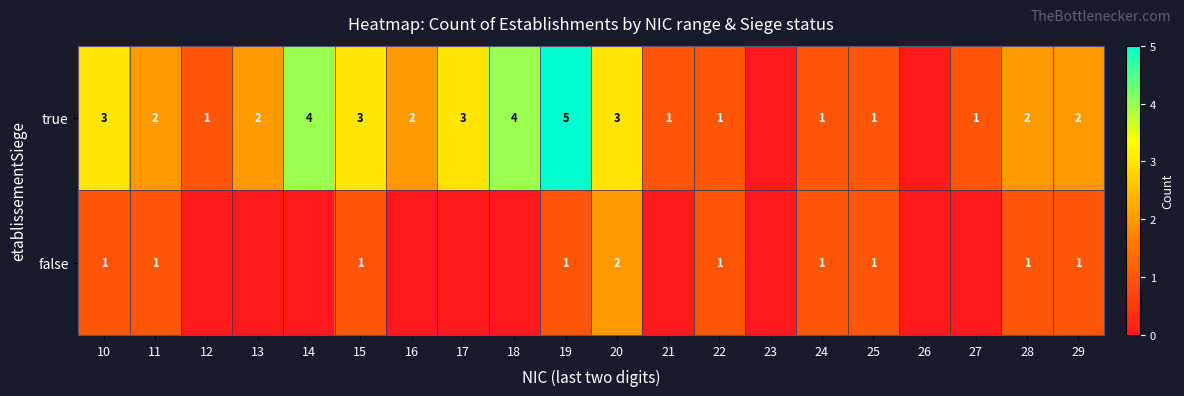

Is it true that true equals 2 at 16?

True